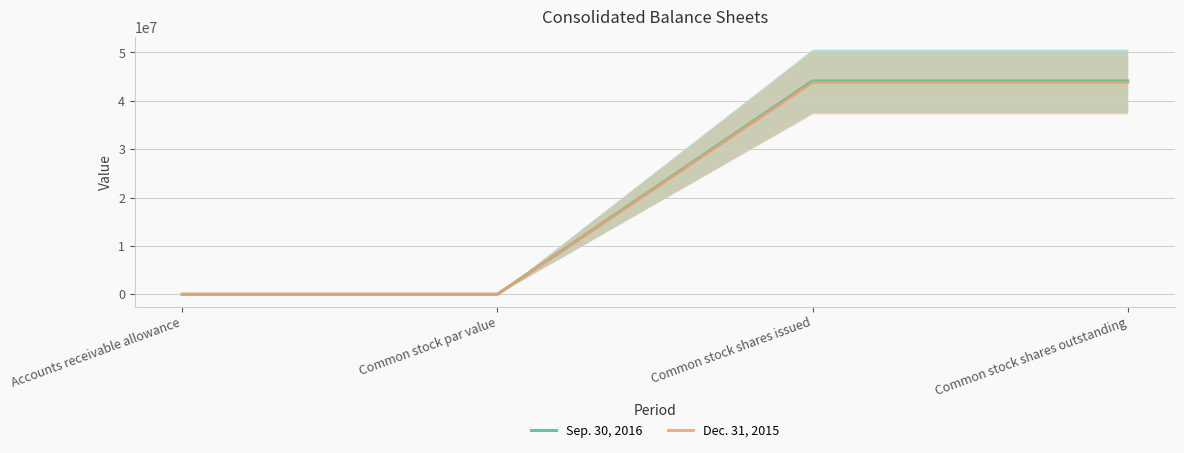

What is the greatest value displayed?

44080737